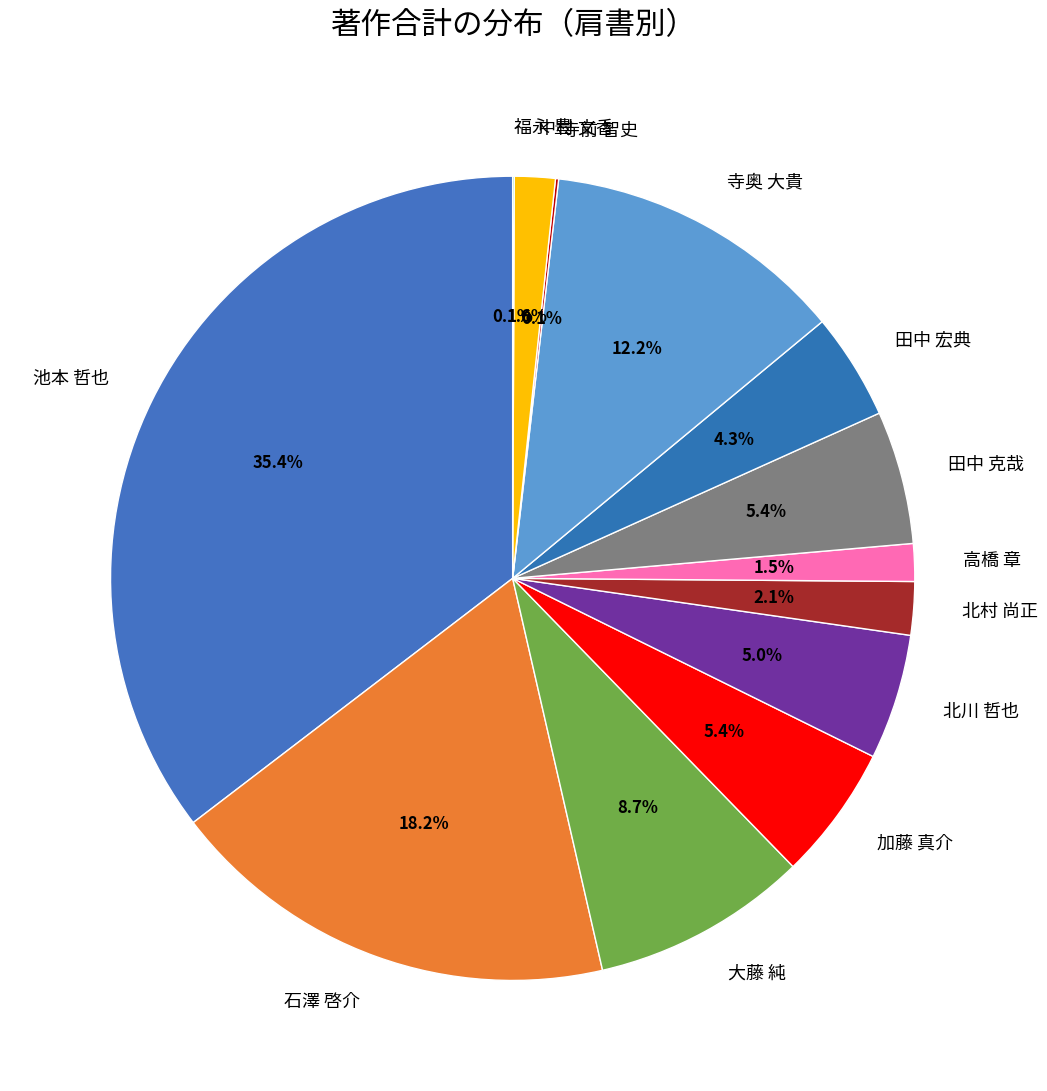

Approximately how many times larger is the value at 田中 宏典 compared to 北村 尚正?

2.0